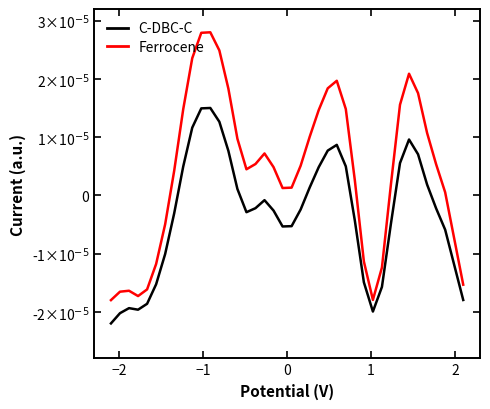

Which series has the largest total across all categories?

Ferrocene